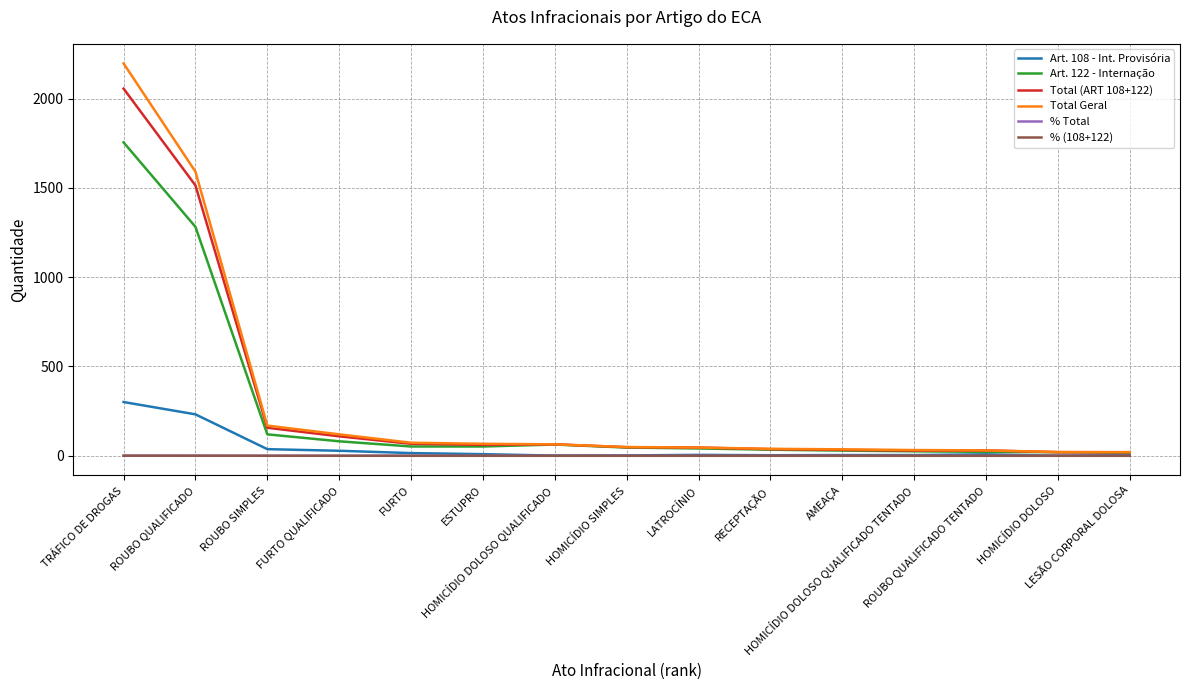

What is the average value of the Total (ART 108+122) series?

286.1